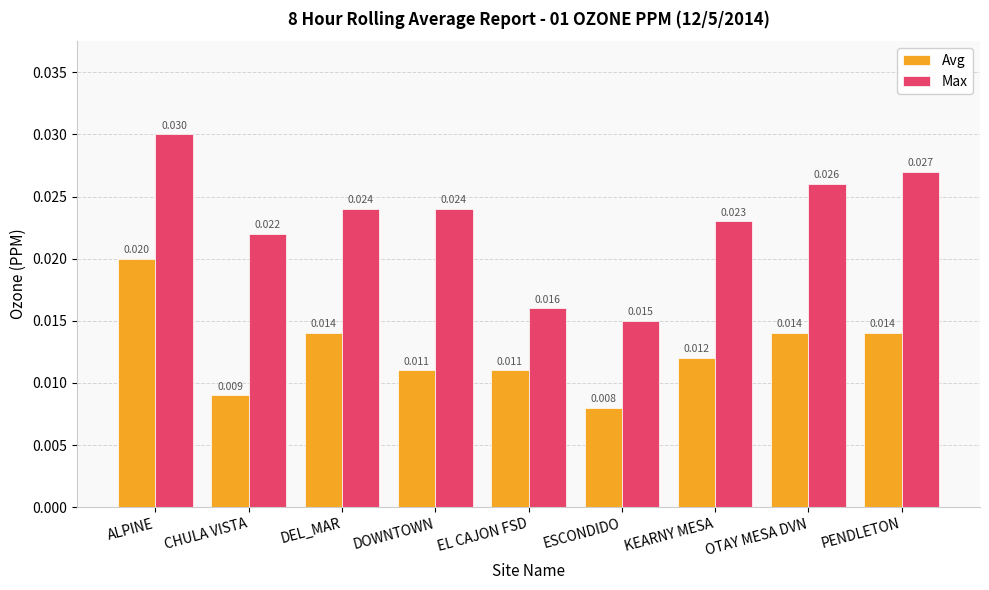

Rank the series by their maximum value, from lowest to highest.

Avg, Max